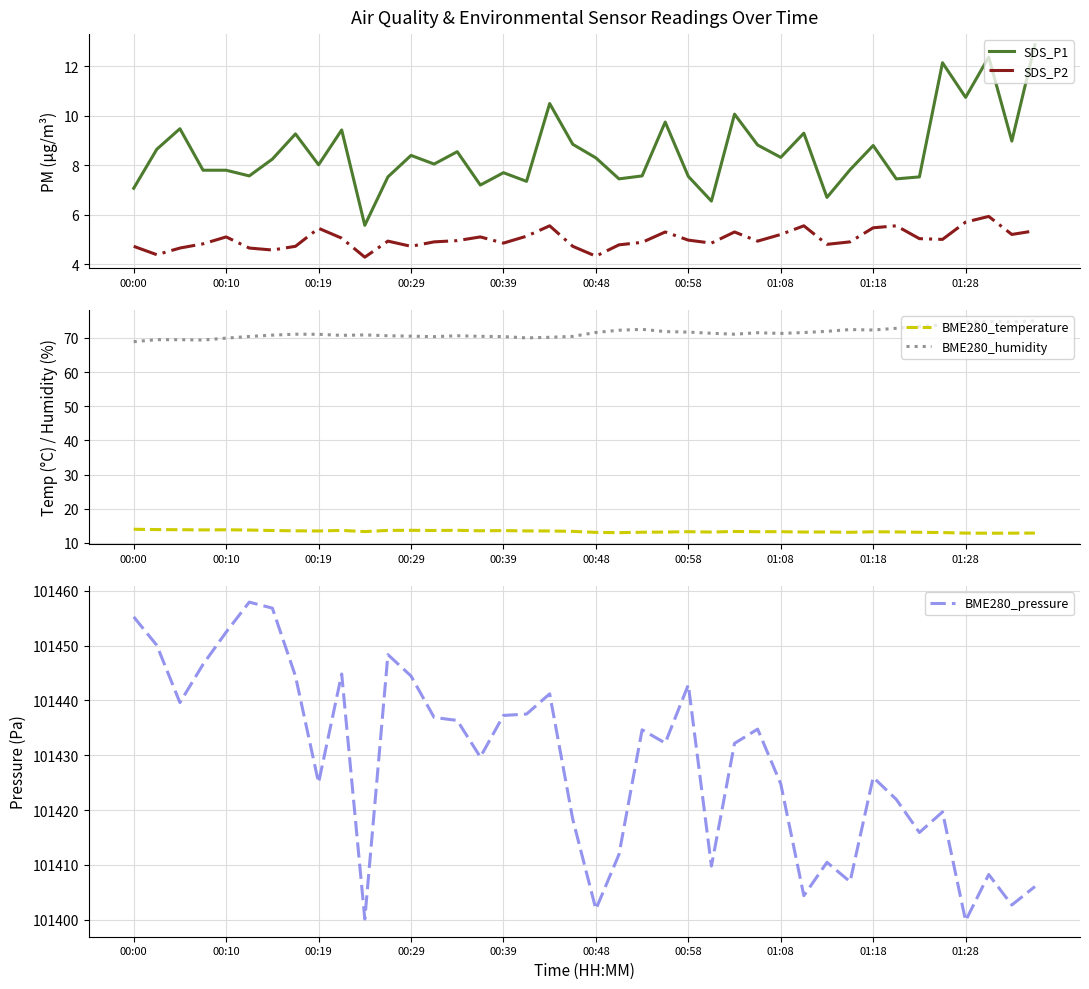

The SDS_P1 series shows 8.4 at 00:29. True or false?

True